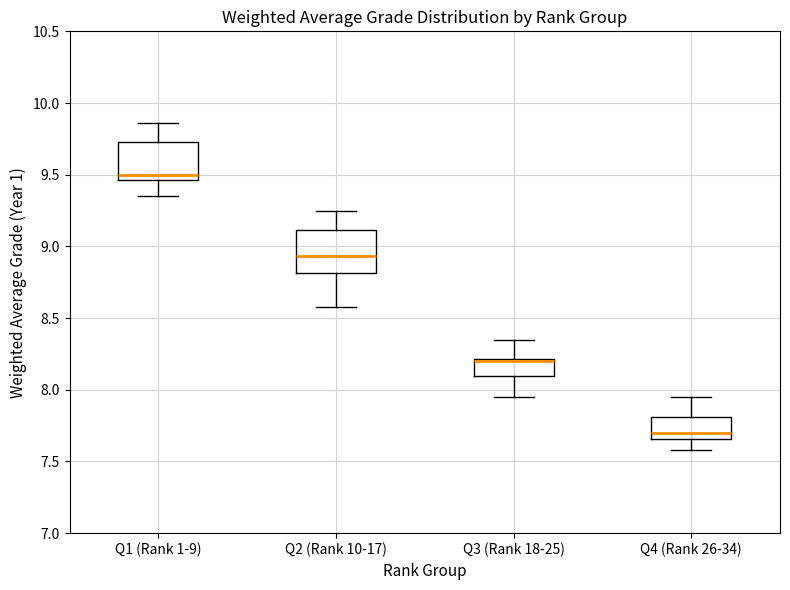

Where does the lower whisker of the box for Q2 (Rank 10-17) end on the y-axis? The values are not printed on the chart, so give them approximately, as read against the axis.

8.60